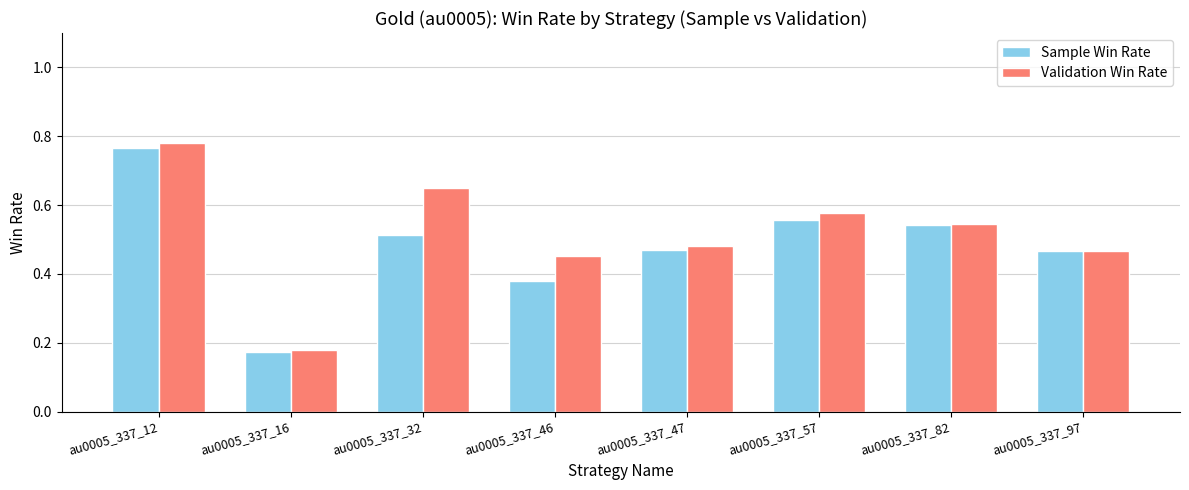

List the series in order of their peak value, lowest first.

Sample Win Rate, Validation Win Rate